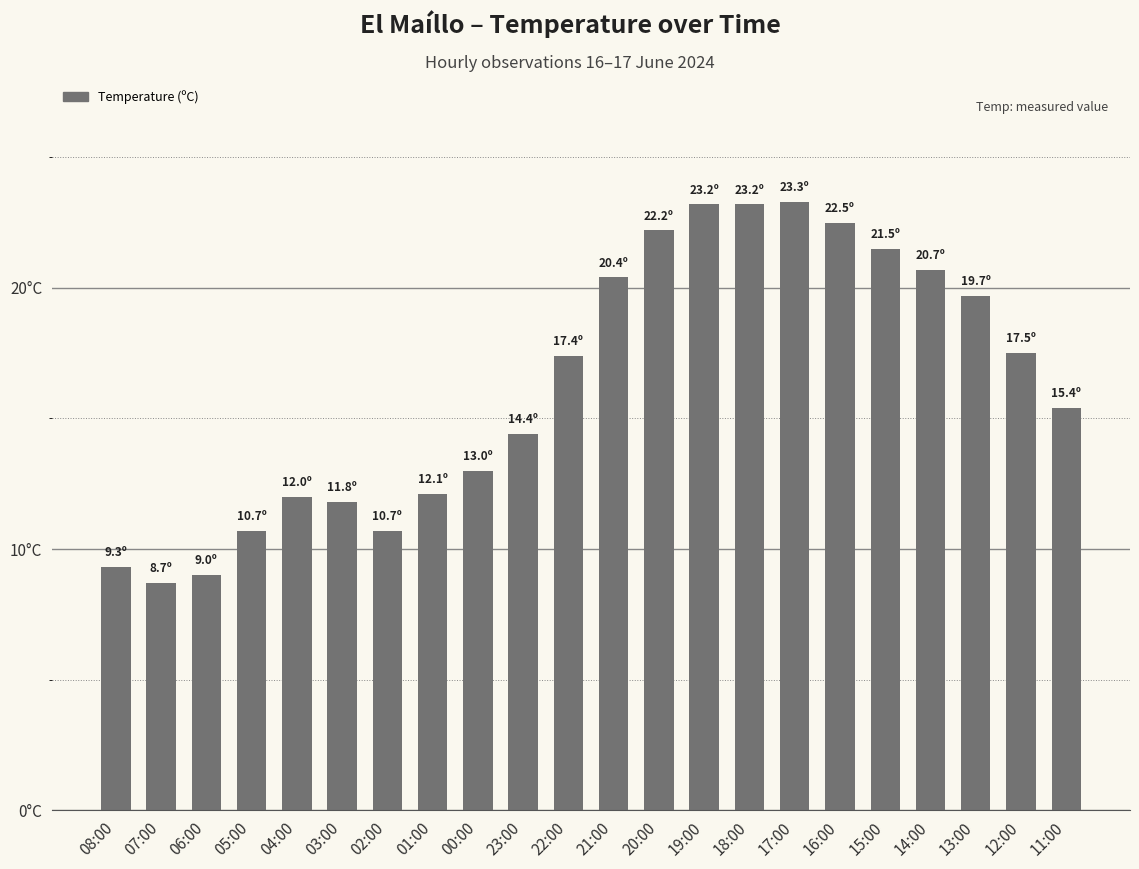

At which category does the chart reach its peak across all series?

17:00